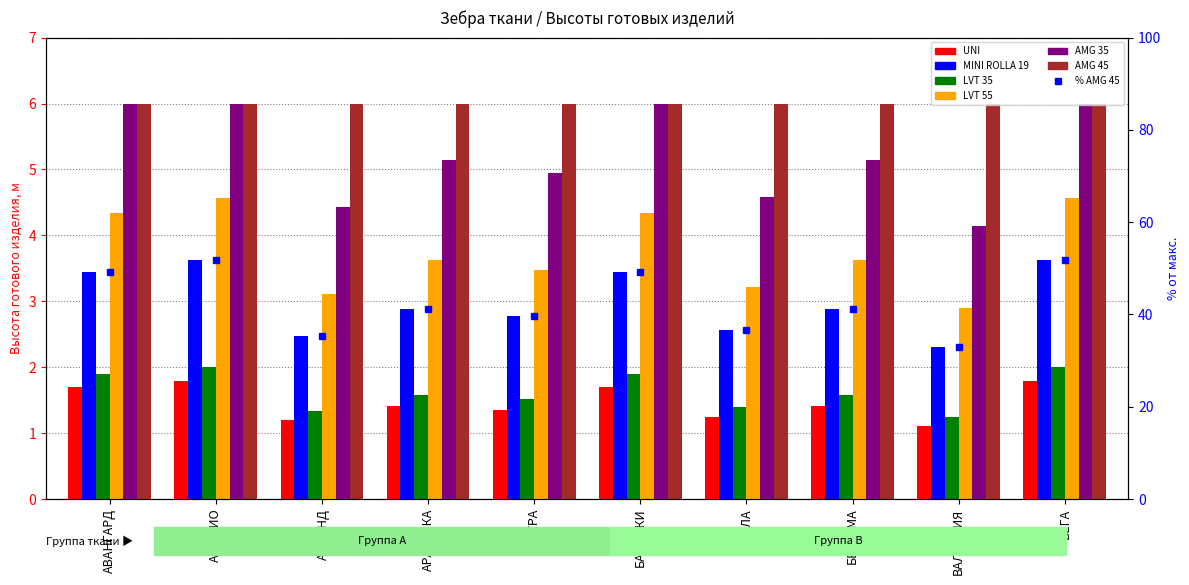

The col_9 (MINI ROLLA 19) series shows 1.9 at АВАНГАРД. True or false?

True